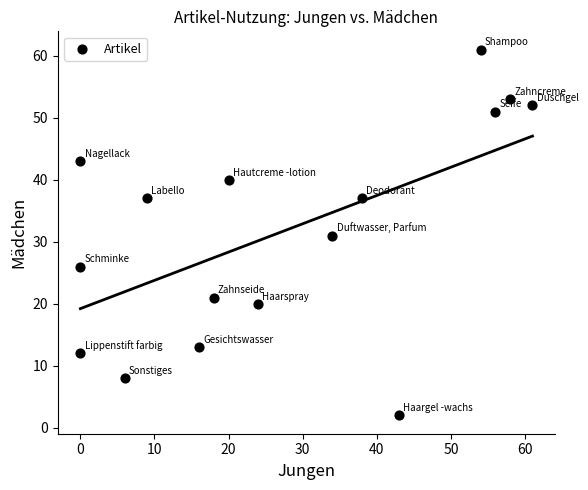

What is the range of X values (max minus min)?

61